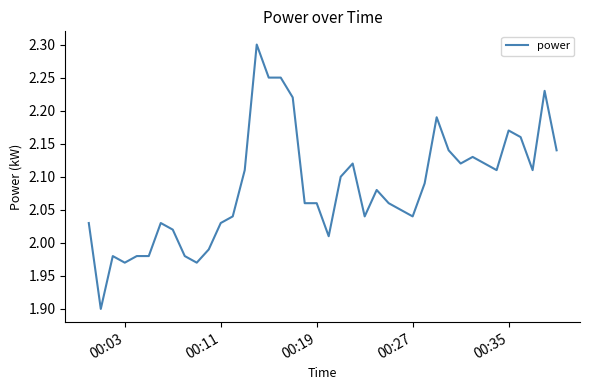

What is the greatest value displayed?

2.3